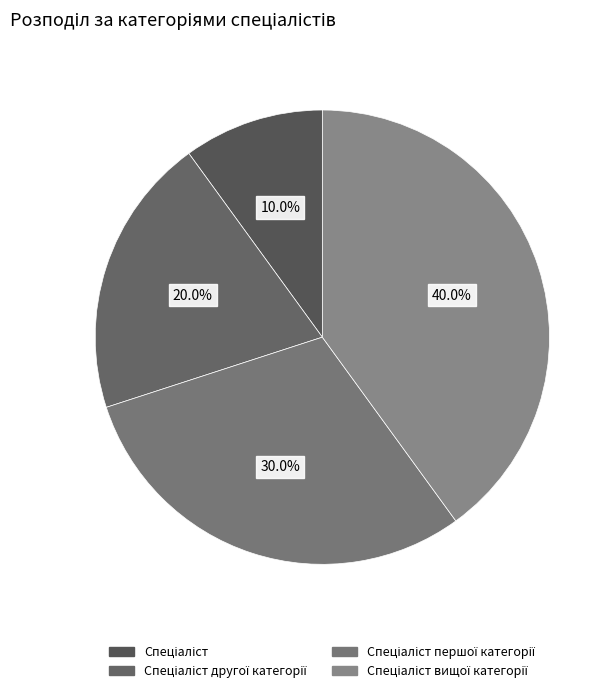

How many segments does this pie chart have?

4